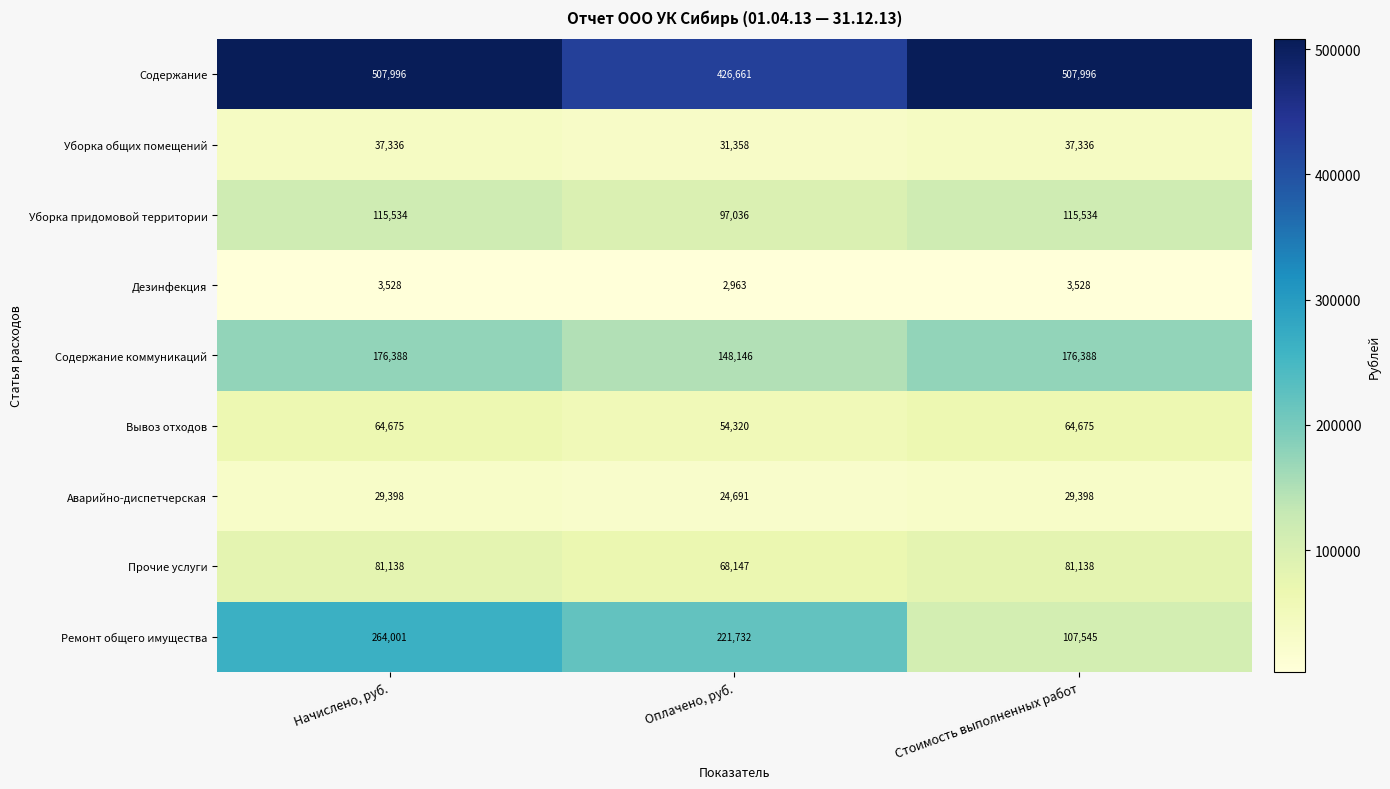

At how many categories does at least one series exceed 418960?

3